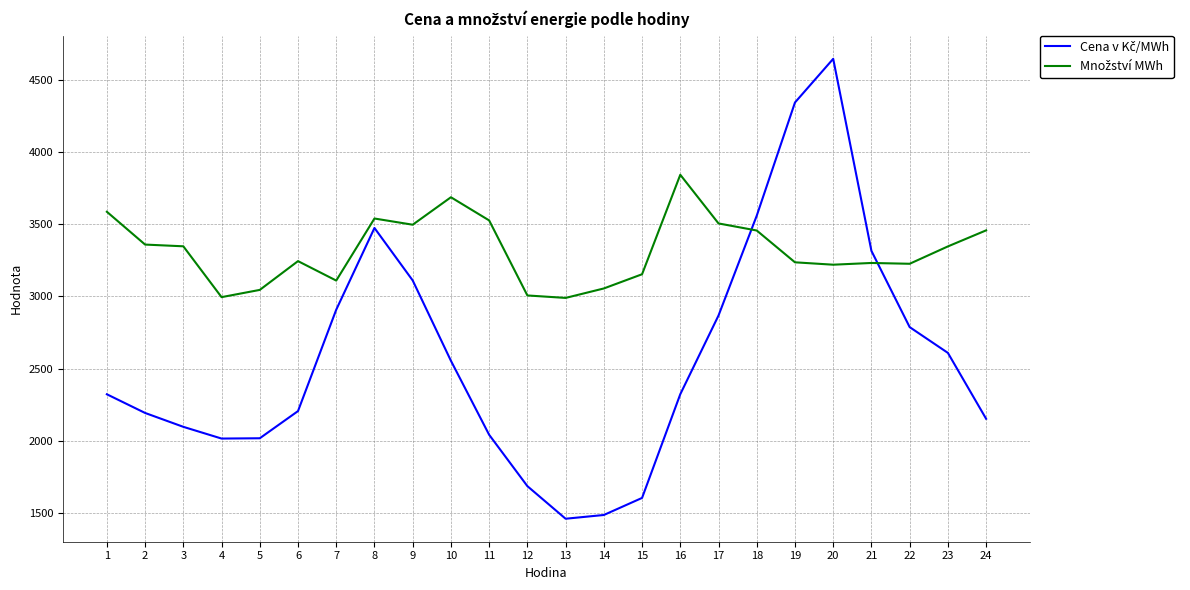

What is the difference between the highest and lowest values at 12?

1319.5